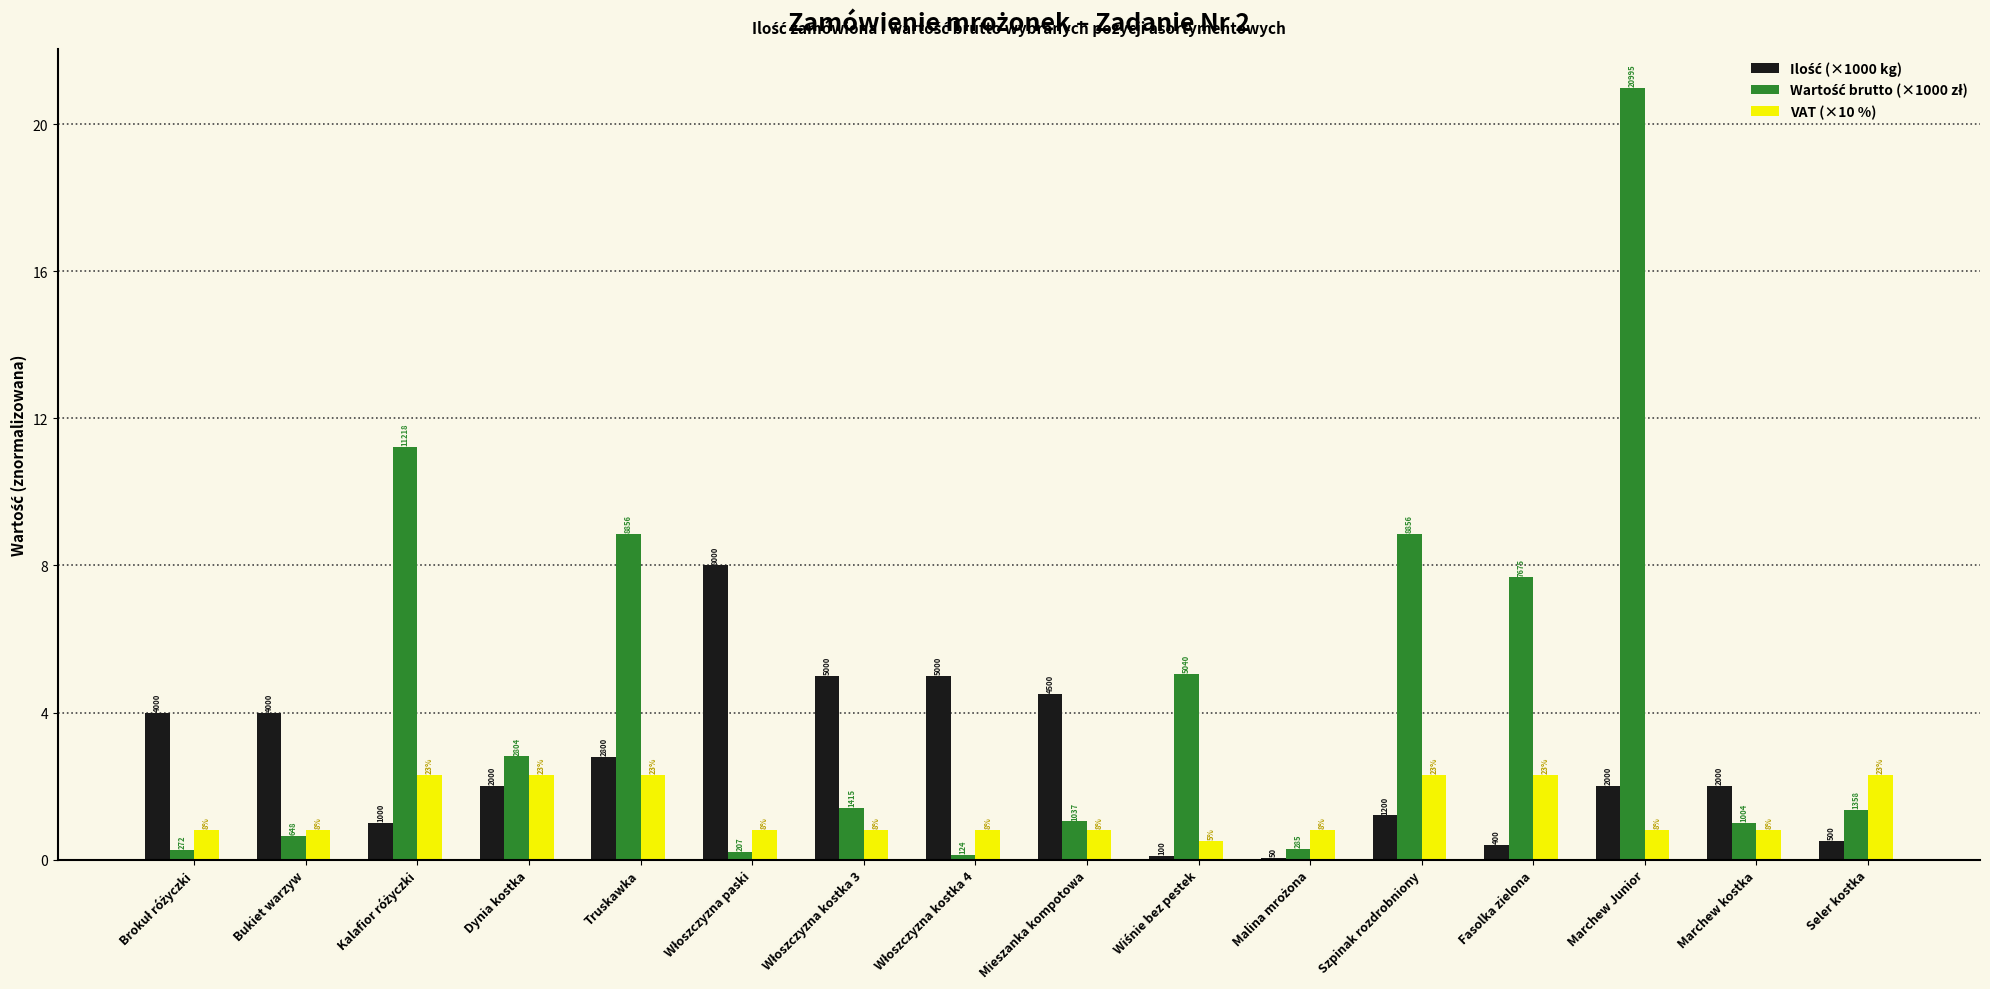

Which series has the largest range (max minus min)?

Wartość brutto (×1000 zł)